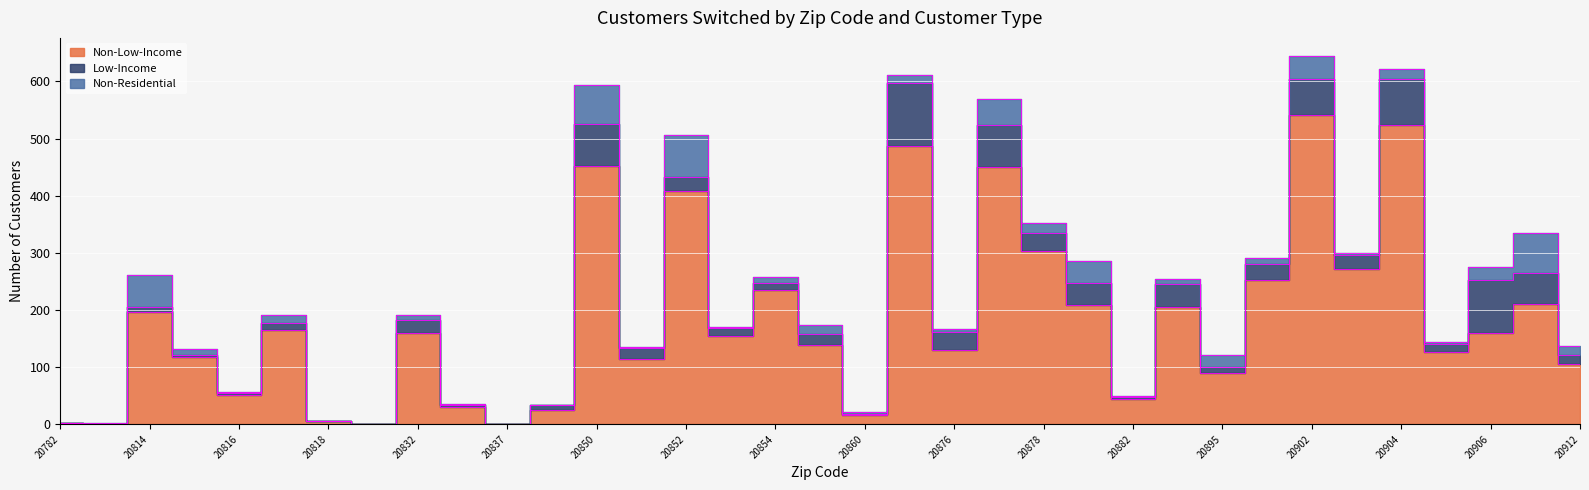

Which category has the highest value in the Non-Low-Income series?

20902